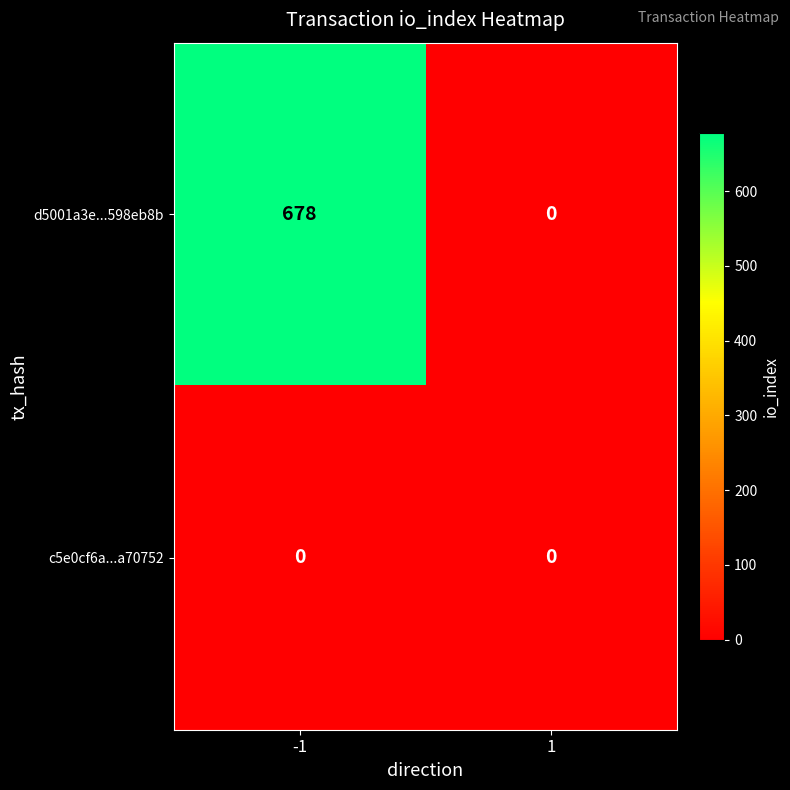

Reading left to right, what are all the values shown in this chart?

d5001a3e...598eb8b: -1=678	1=0
c5e0cf6a...a70752: -1=0	1=0